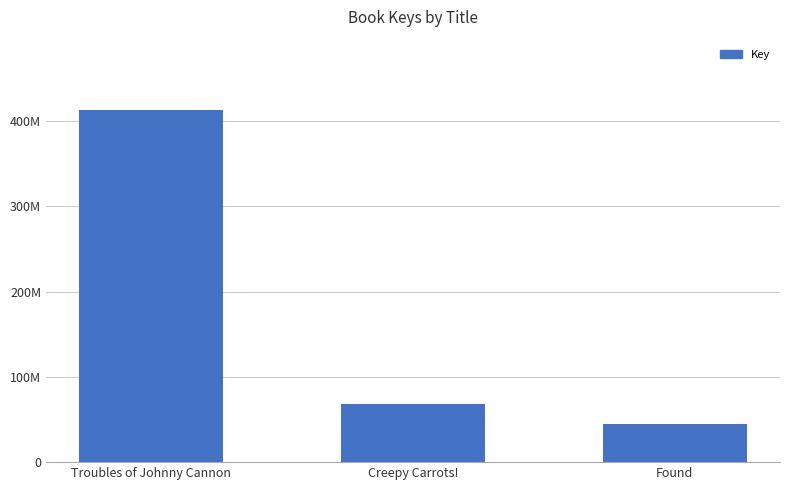

Reading left to right, list all the values displayed in this chart.

Troubles of Johnny Cannon=413147272	Creepy Carrots!=68271681	Found=45253495